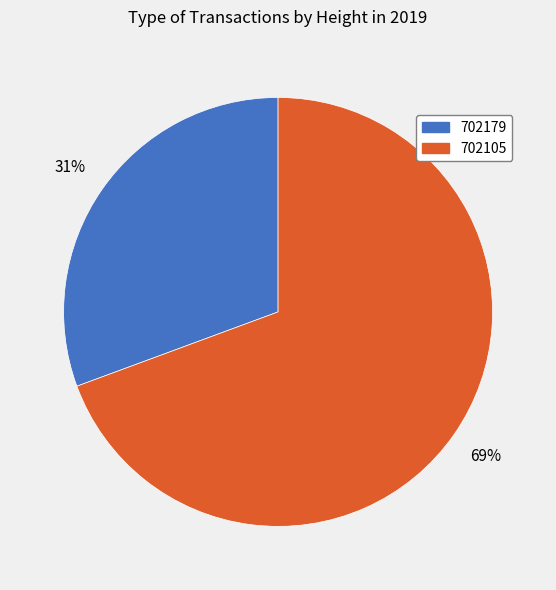

The 702179 slice represents 16% of the pie. True or false?

False